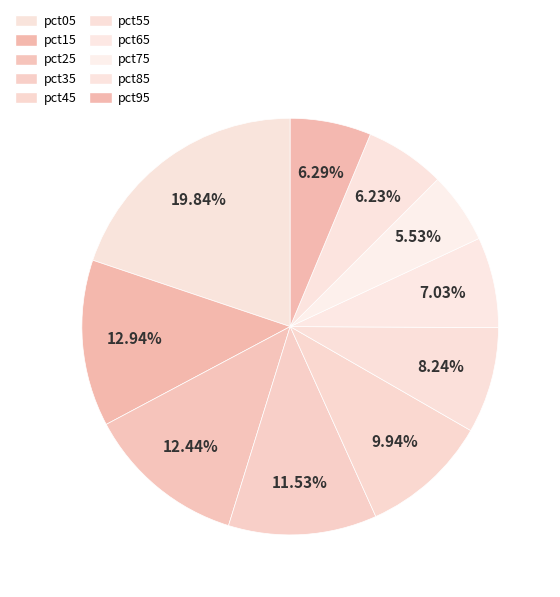

How many slices are in this pie chart?

10